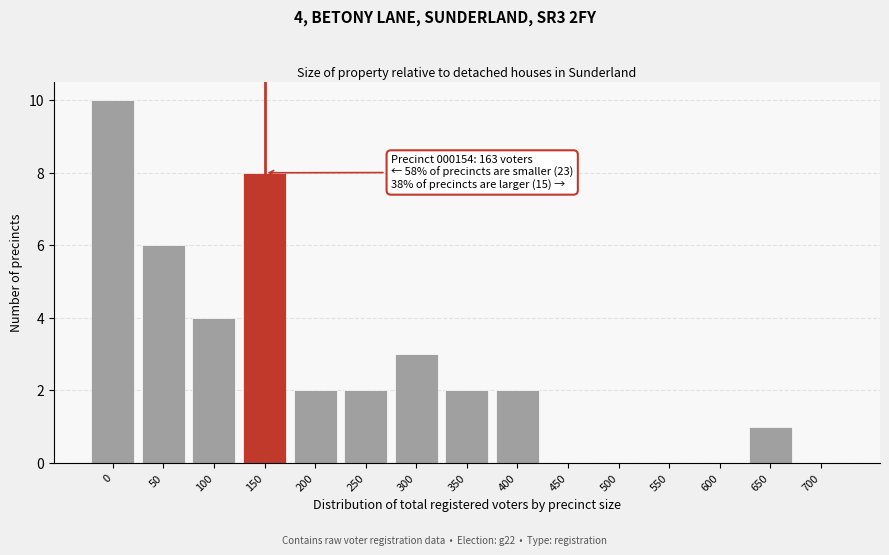

Reading right to left, transcribe all the data shown in this chart.

700=0	650=1	600=0	550=0	500=0	450=0	400=2	350=2	300=3	250=2	200=2	150=8	100=4	50=6	0=10